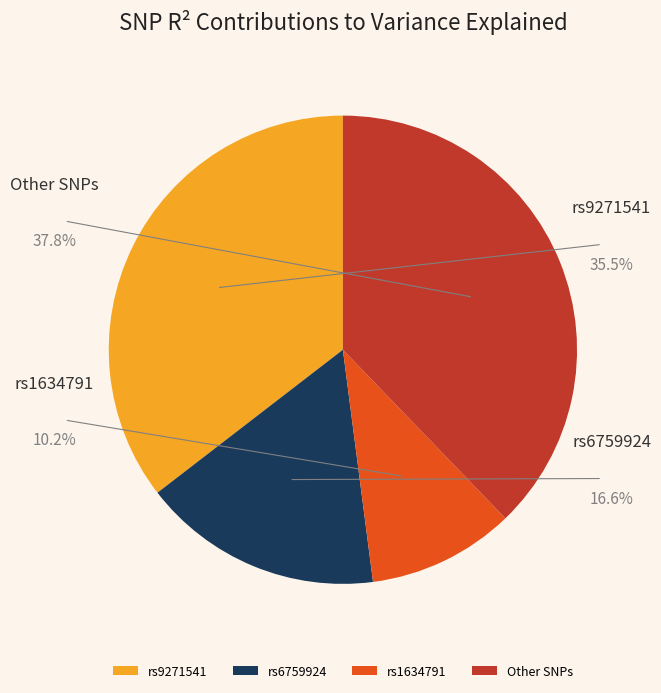

What is the largest slice in the pie chart?

rs9271541